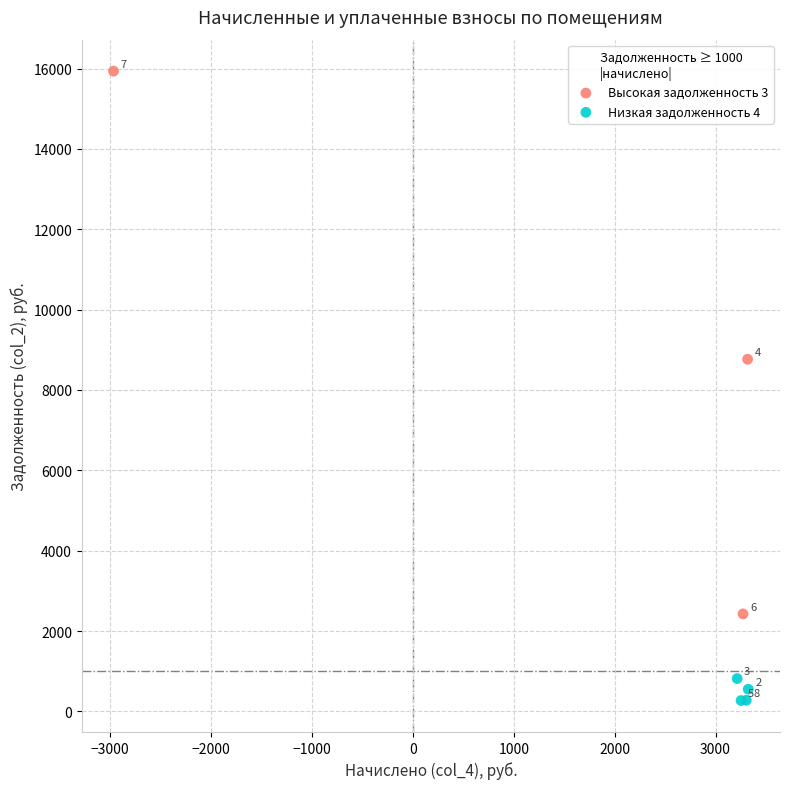

Which series reaches the maximum Y coordinate?

Высокая задолженность 3